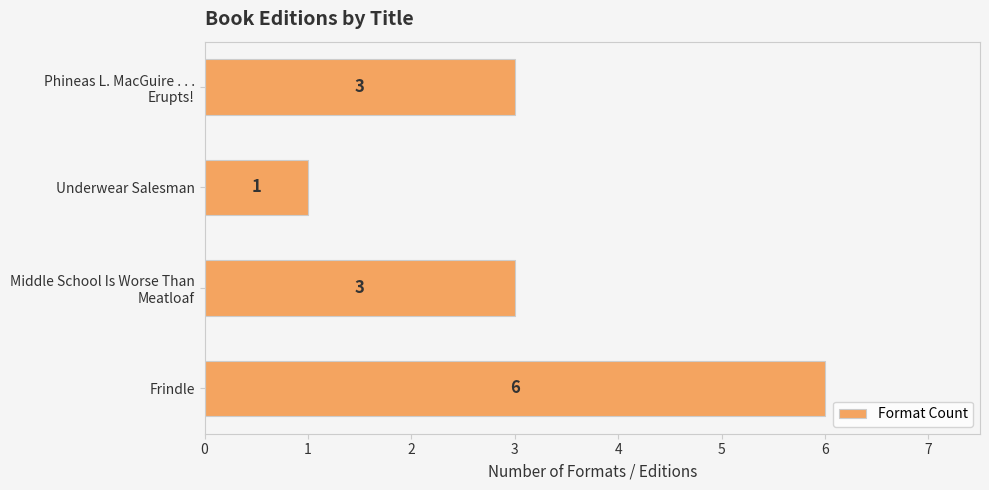

What is the maximum value shown in the chart?

6